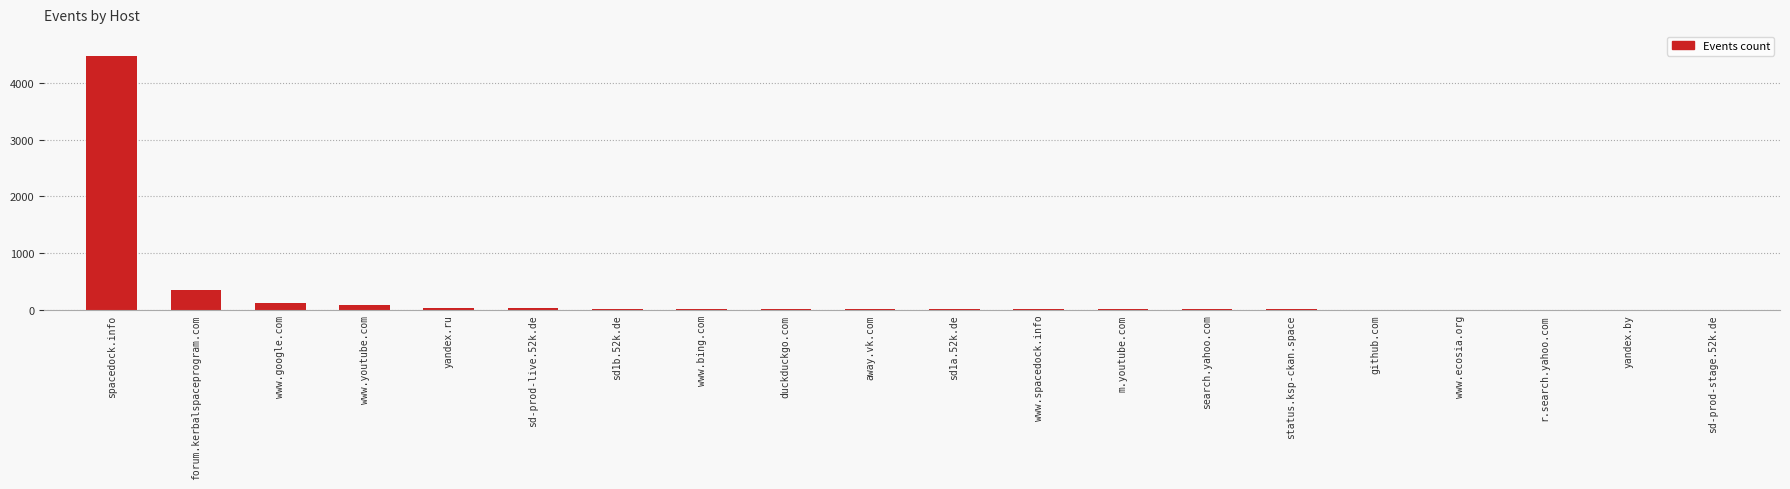

Read the value at www.youtube.com, to the nearest 50.

100